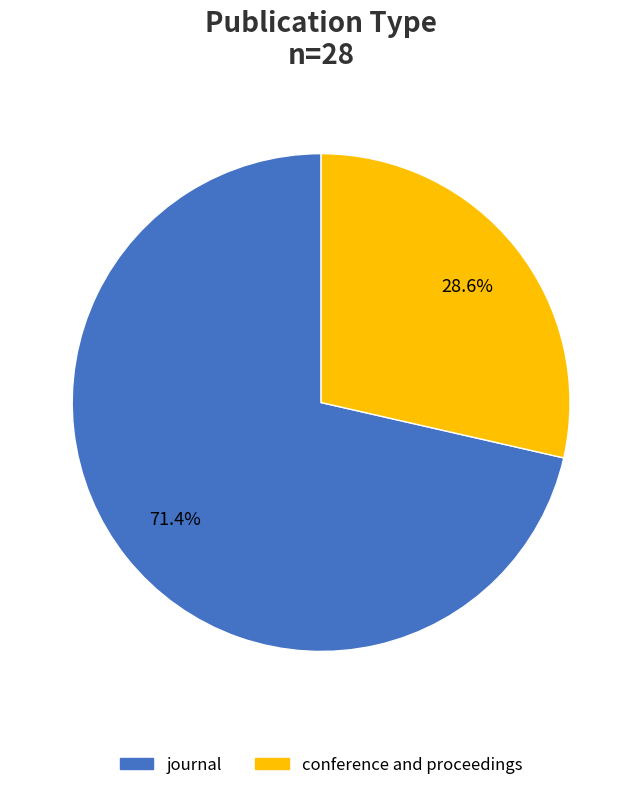

To the nearest percent, what percentage of the pie is journal?

71%